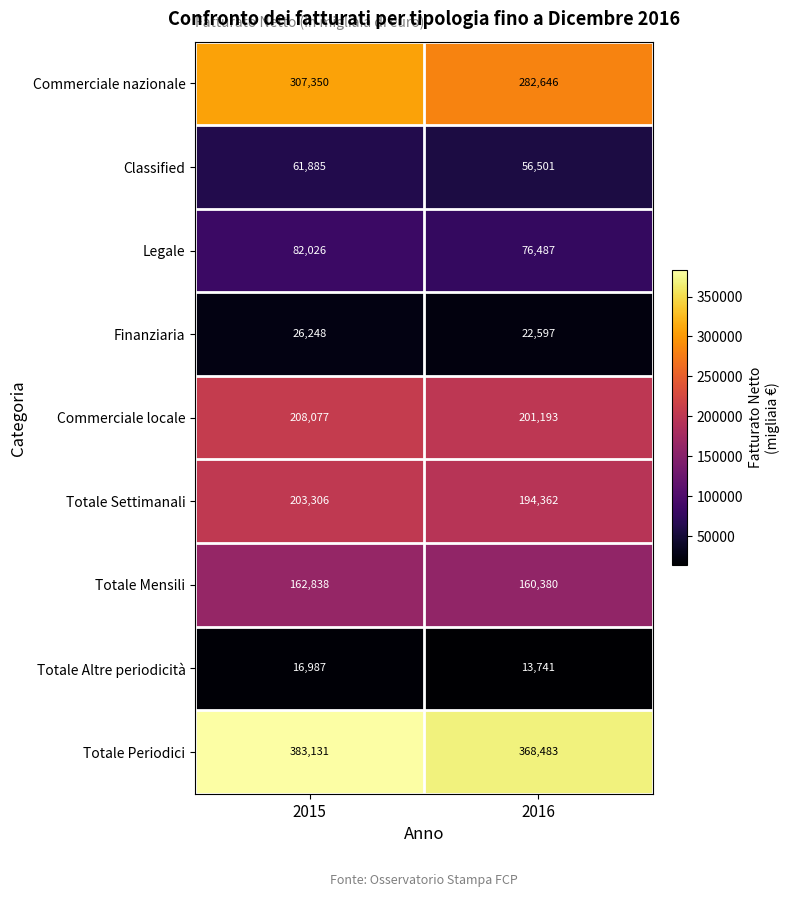

Reading right to left, transcribe all the data shown in this chart.

Commerciale nazionale: 2016=282646	2015=307350
Classified: 2016=56501	2015=61885
Legale: 2016=76487	2015=82026
Finanziaria: 2016=22597	2015=26248
Commerciale locale: 2016=201193	2015=208077
Totale Settimanali: 2016=194362	2015=203306
Totale Mensili: 2016=160380	2015=162838
Totale Altre periodicità: 2016=13741	2015=16987
Totale Periodici: 2016=368483	2015=383131